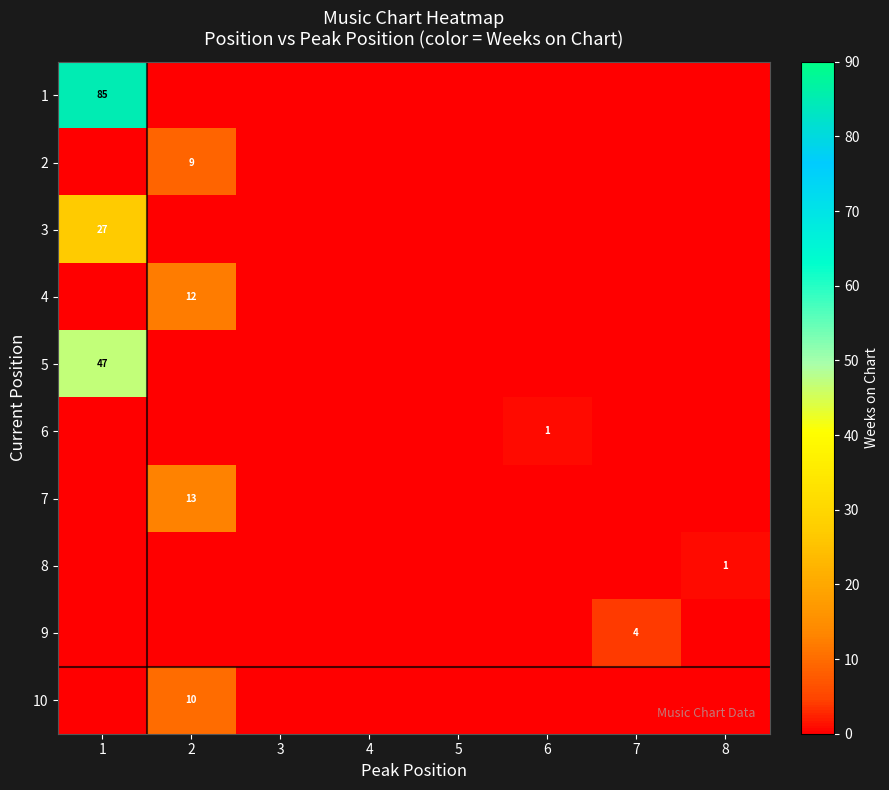

How many positive values does the 2 series have?

1